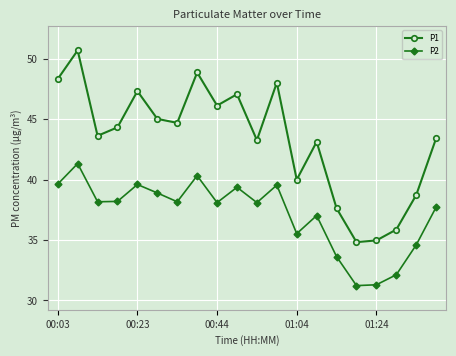

Which series has the largest total across all categories?

P1